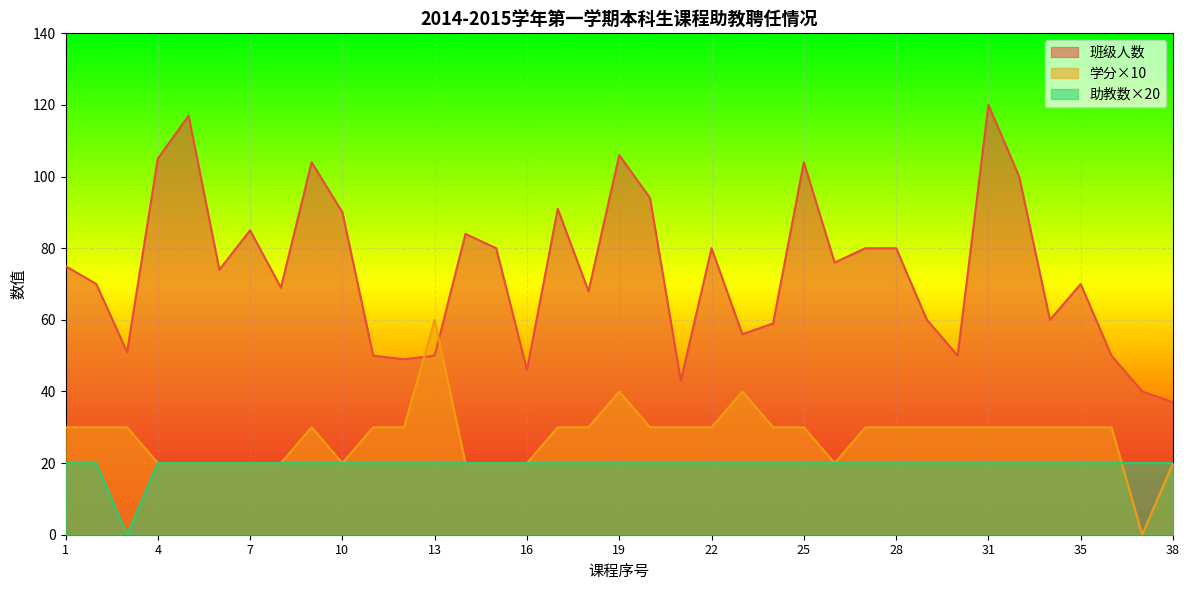

Which series ends up on top after the final intersection of 助教数 and 学分?

助教数